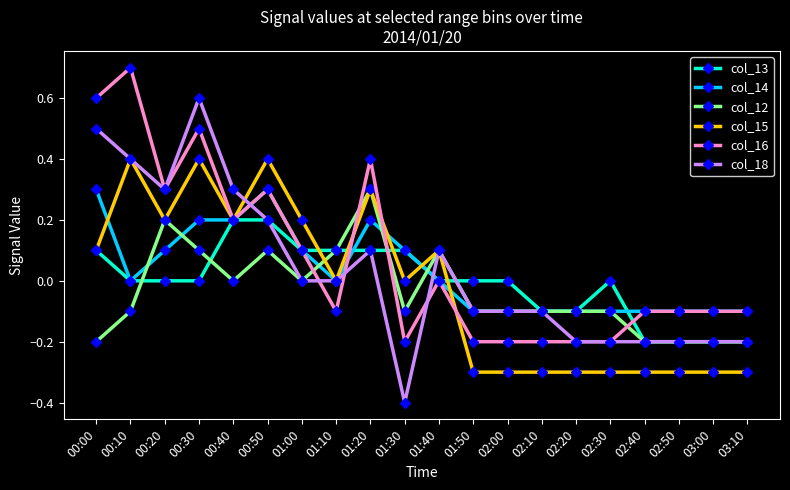

Does the chart display data point markers on the line(s)?

Yes